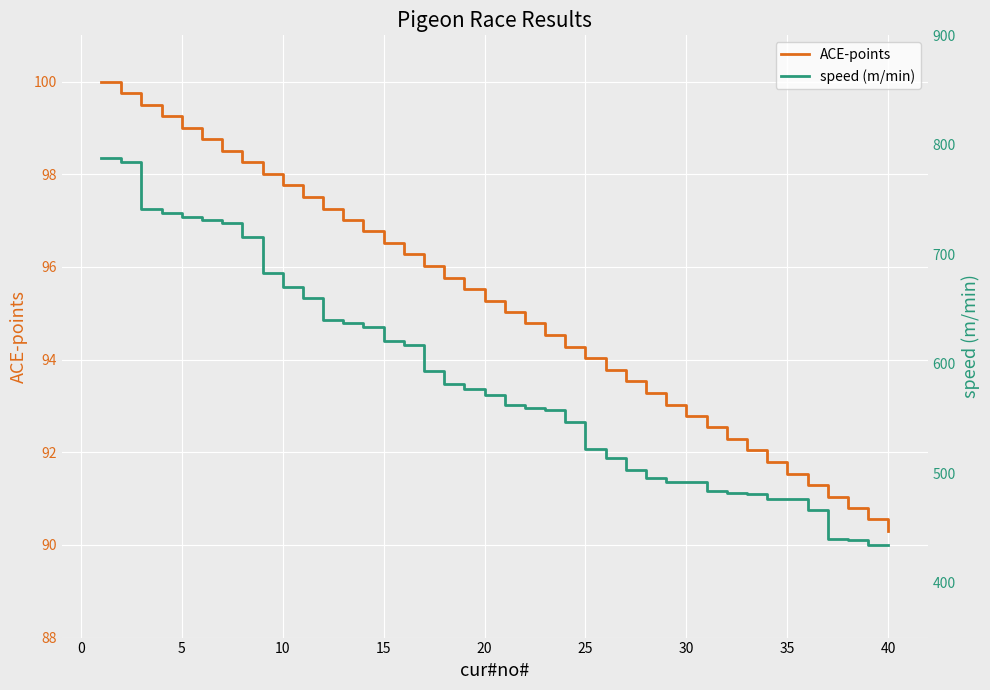

Rank the series by their maximum value, from lowest to highest.

ACE-points, speed (m/min)